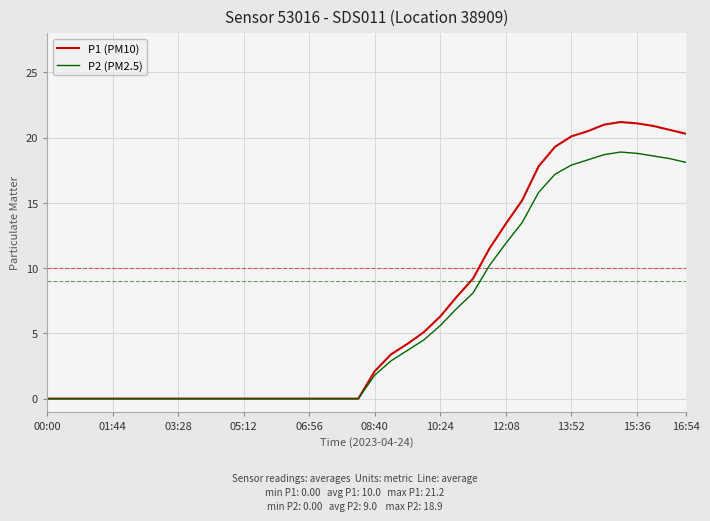

What are all the series names shown in the legend?

P1 (PM10), P2 (PM2.5)